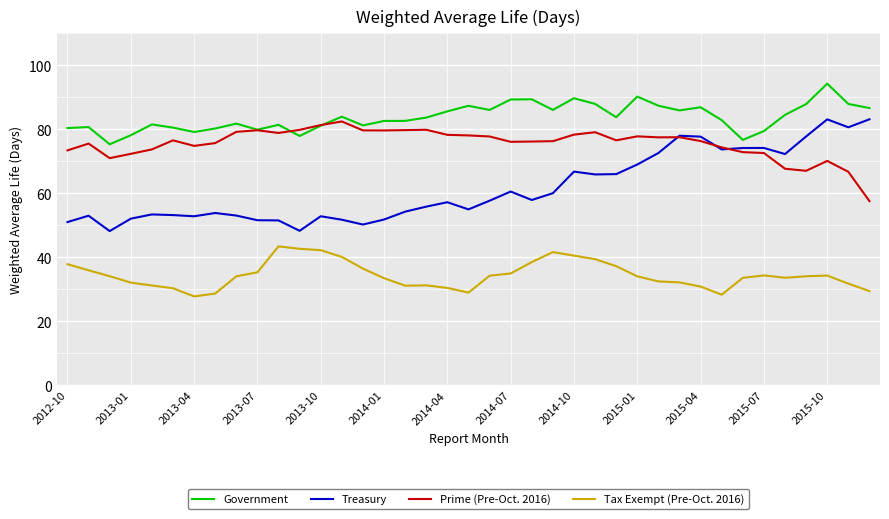

What is the minimum value shown in the chart?

27.8